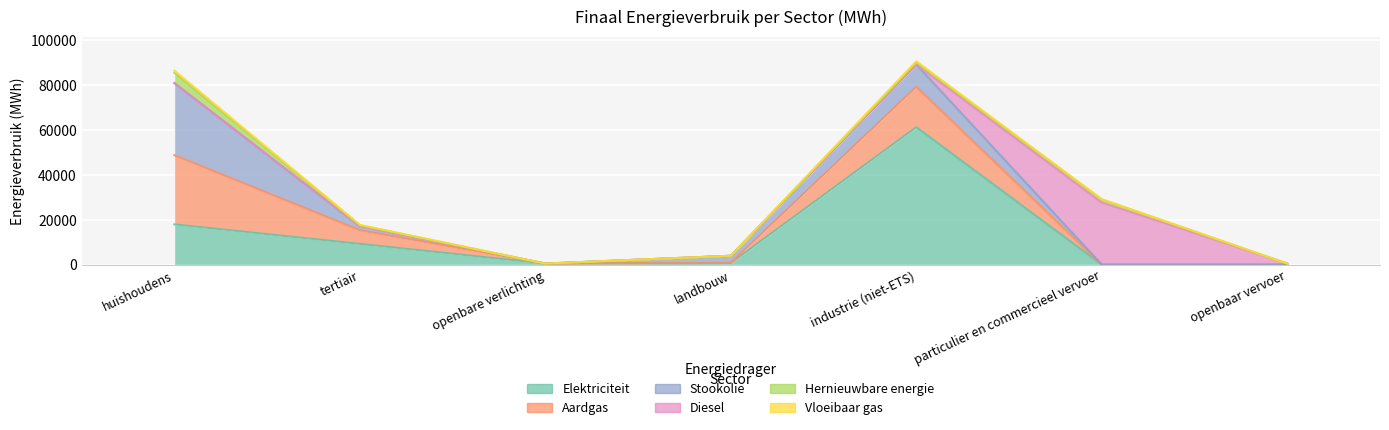

What is the label of the 7th point from the left?

openbaar vervoer